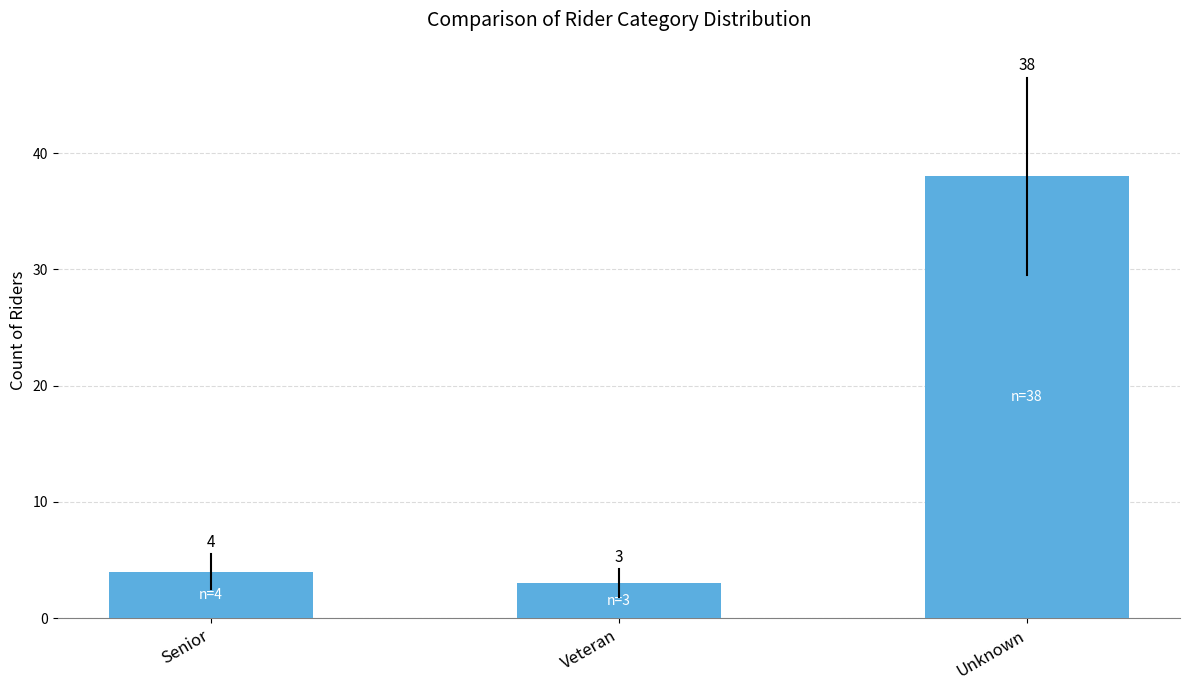

Reading left to right, extract all data points from this chart.

4	3	38